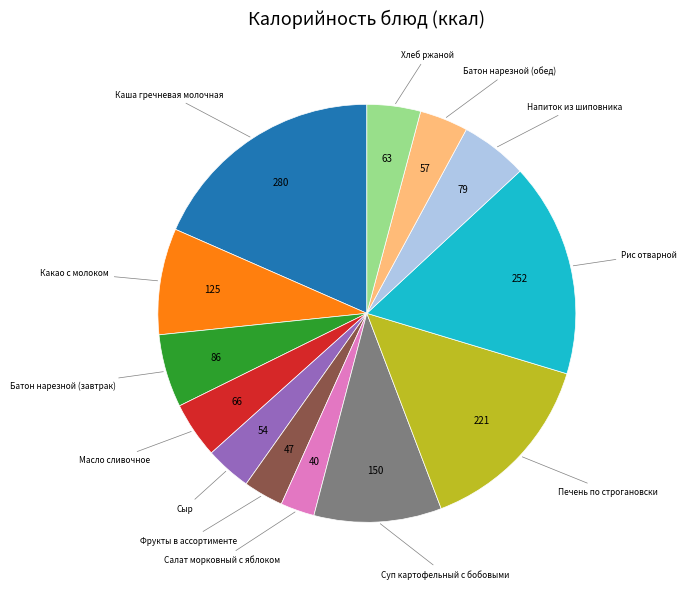

Is there any slice that represents more than half of the pie?

No